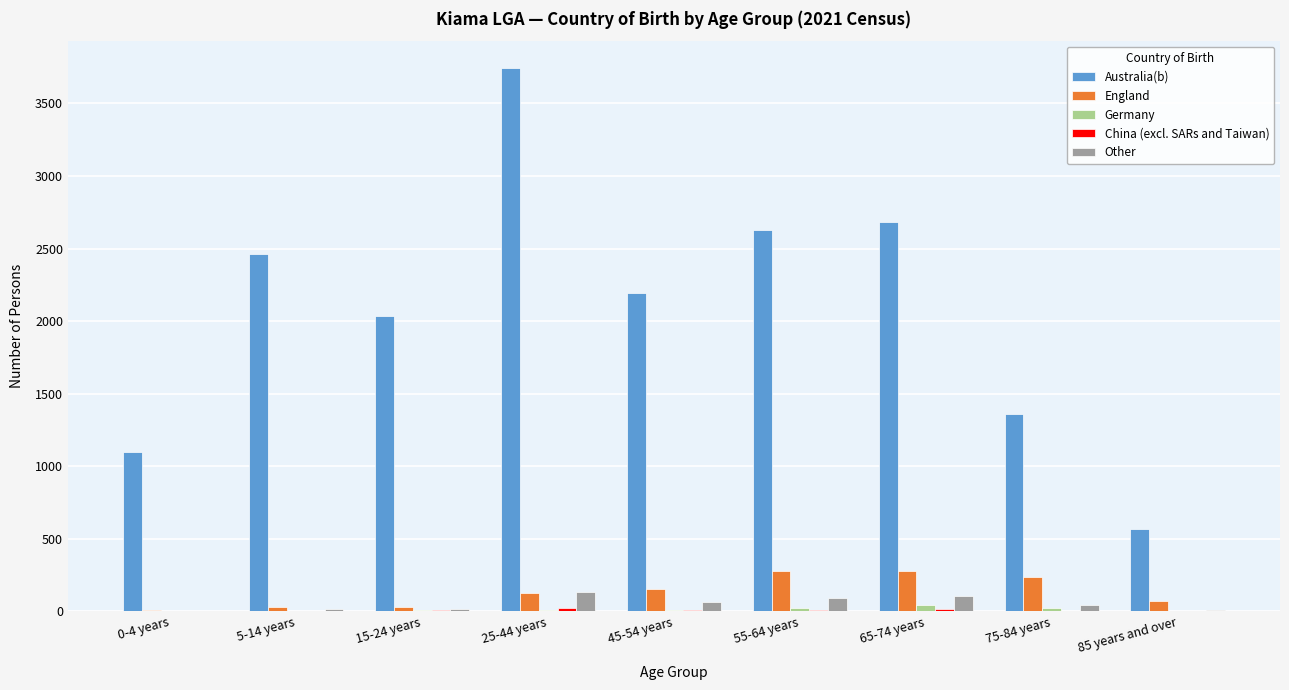

What is the maximum value shown in the chart?

3742